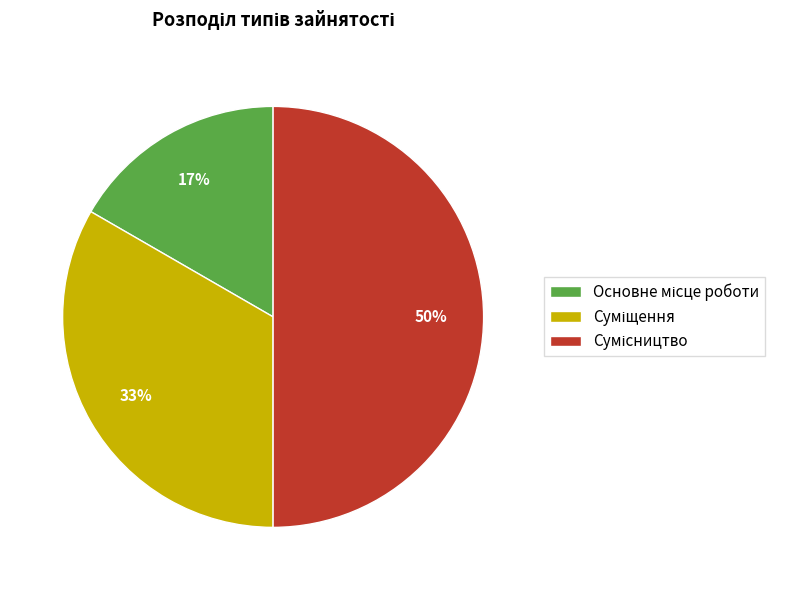

To the nearest percent, what is the average slice percentage?

33%